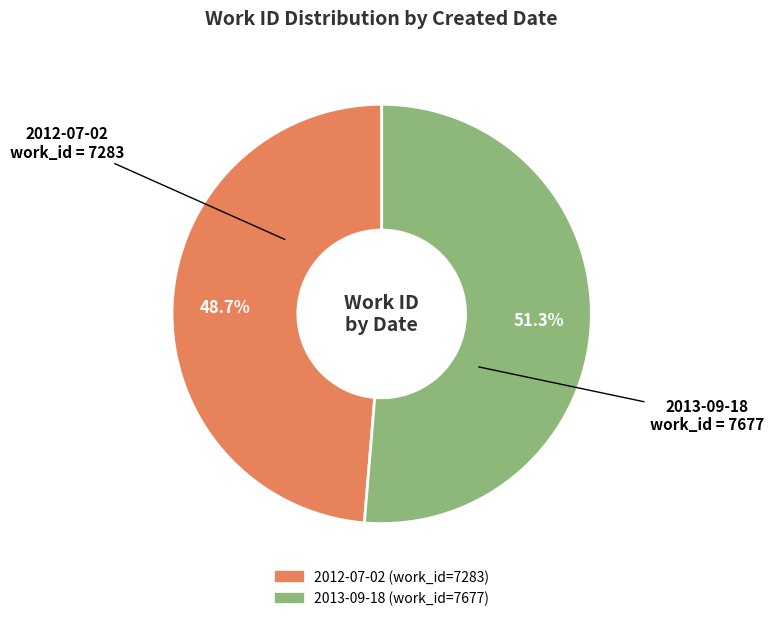

To the nearest percent, what is the combined percentage of 2013-09-18 and 2012-07-02?

100%